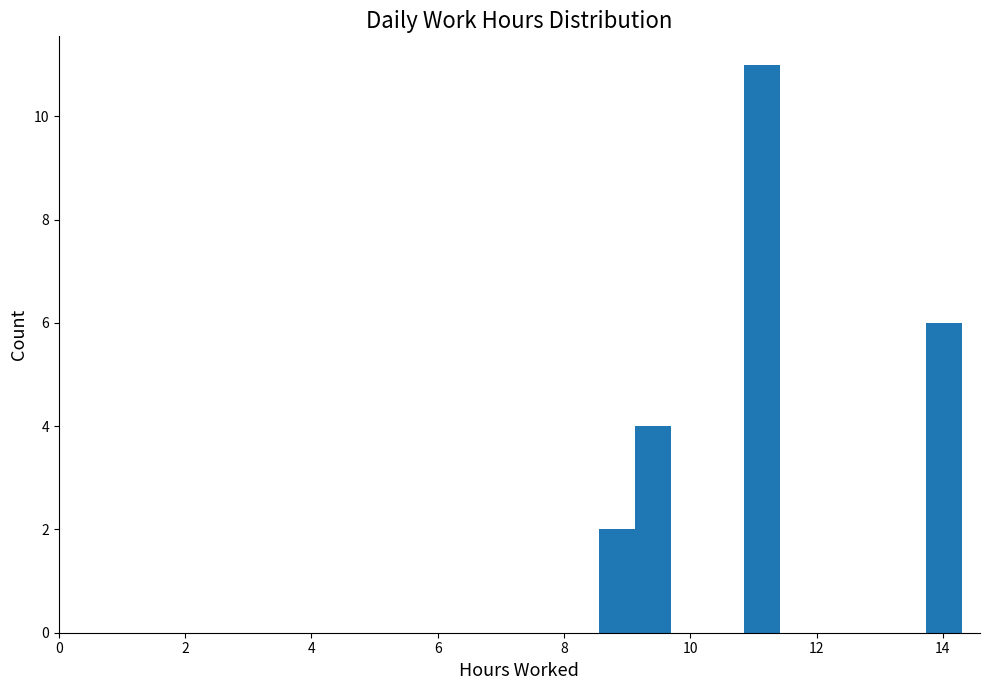

Read against the x-axis, roughly where is the centre of the tallest bar?

11.2